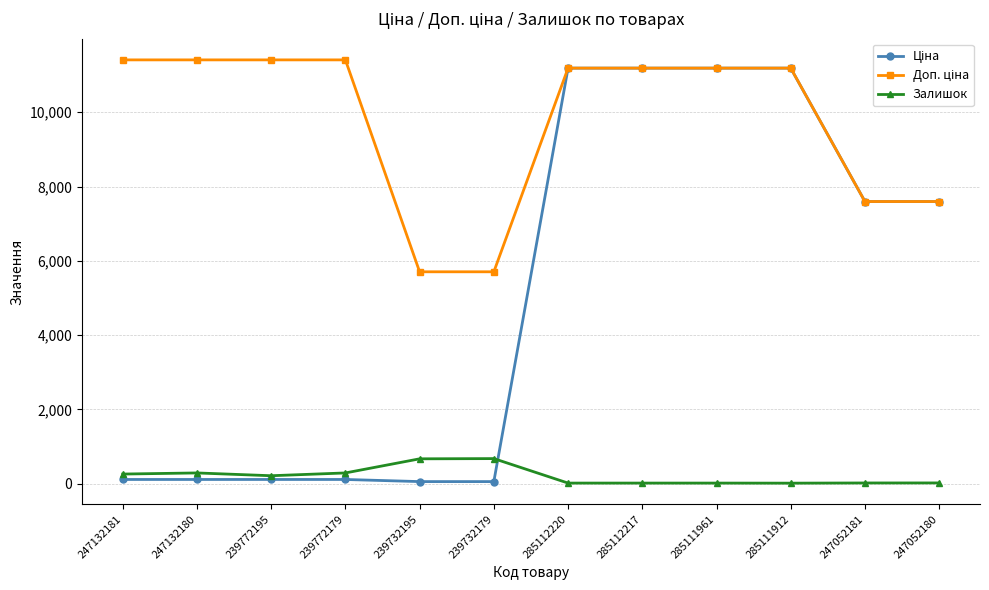

What is the minimum value shown in the chart?

15.0